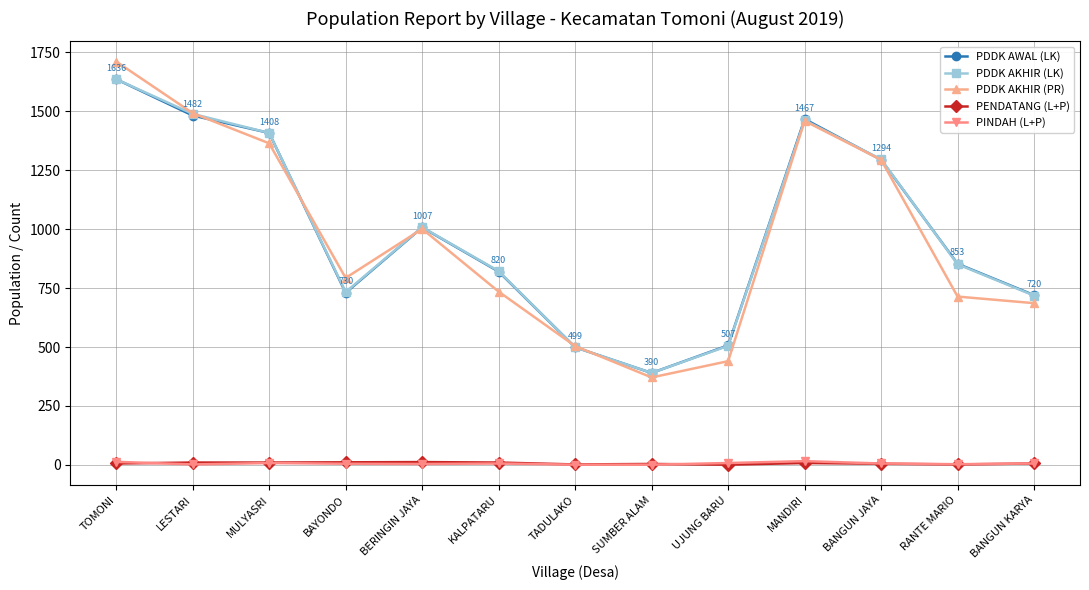

How many interior local valleys does the PDDK AKHIR (PR) series have?

2